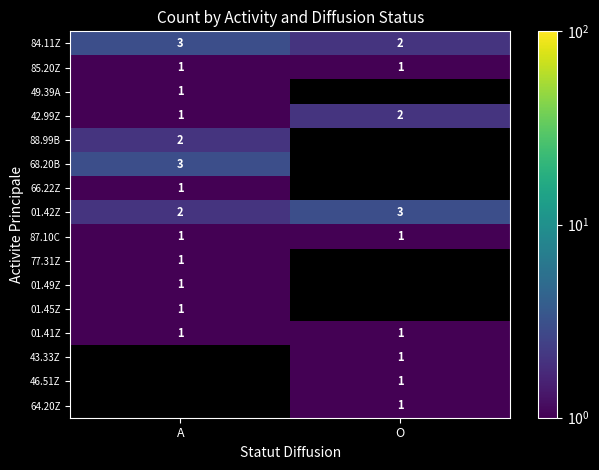

The value of 49.39A at A is 1. True or false?

True